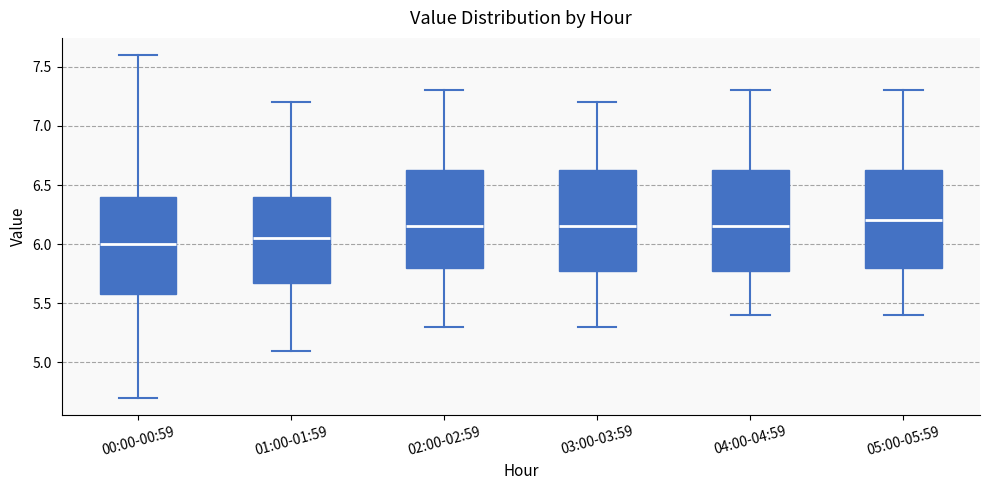

Reading left to right, read every box against the y-axis: the position of its median line, the range the box covers, and the ends of its whiskers. The values are not printed on the chart, so give them approximately, as read against the axis.

00:00-00:59: median 6.00, box 5.60 to 6.40, whiskers 4.70 to 7.60
01:00-01:59: median 6.05, box 5.70 to 6.40, whiskers 5.10 to 7.20
02:00-02:59: median 6.15, box 5.80 to 6.65, whiskers 5.30 to 7.30
03:00-03:59: median 6.15, box 5.80 to 6.65, whiskers 5.30 to 7.20
04:00-04:59: median 6.15, box 5.80 to 6.65, whiskers 5.40 to 7.30
05:00-05:59: median 6.20, box 5.80 to 6.65, whiskers 5.40 to 7.30